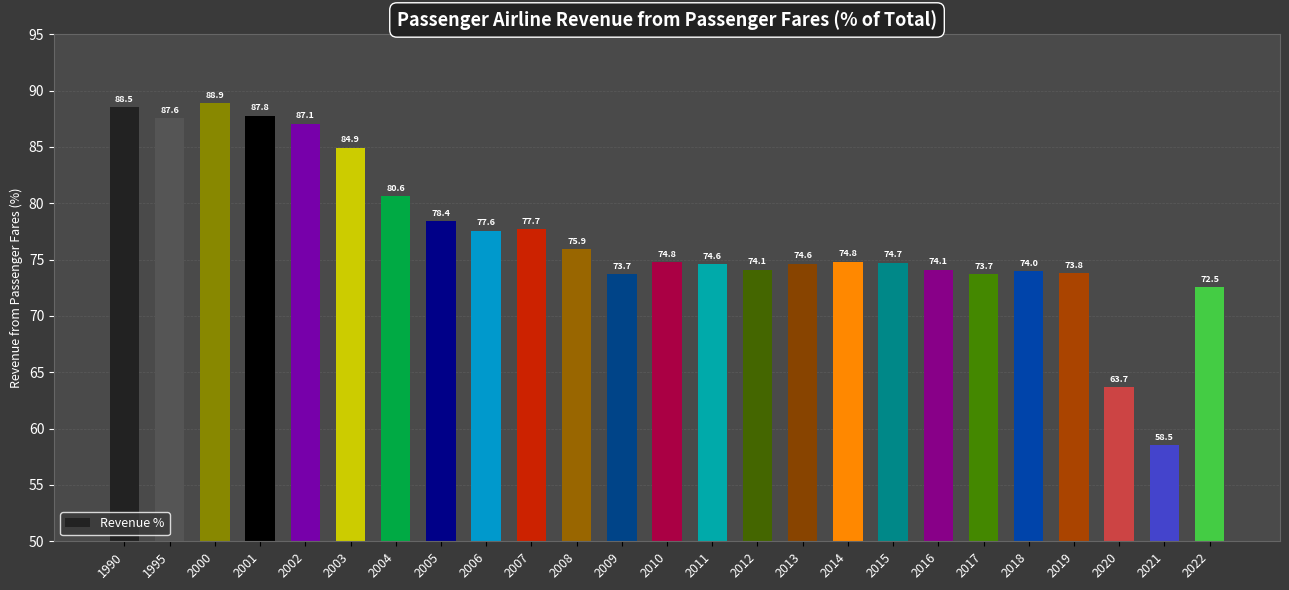

How many bars are there in total?

25